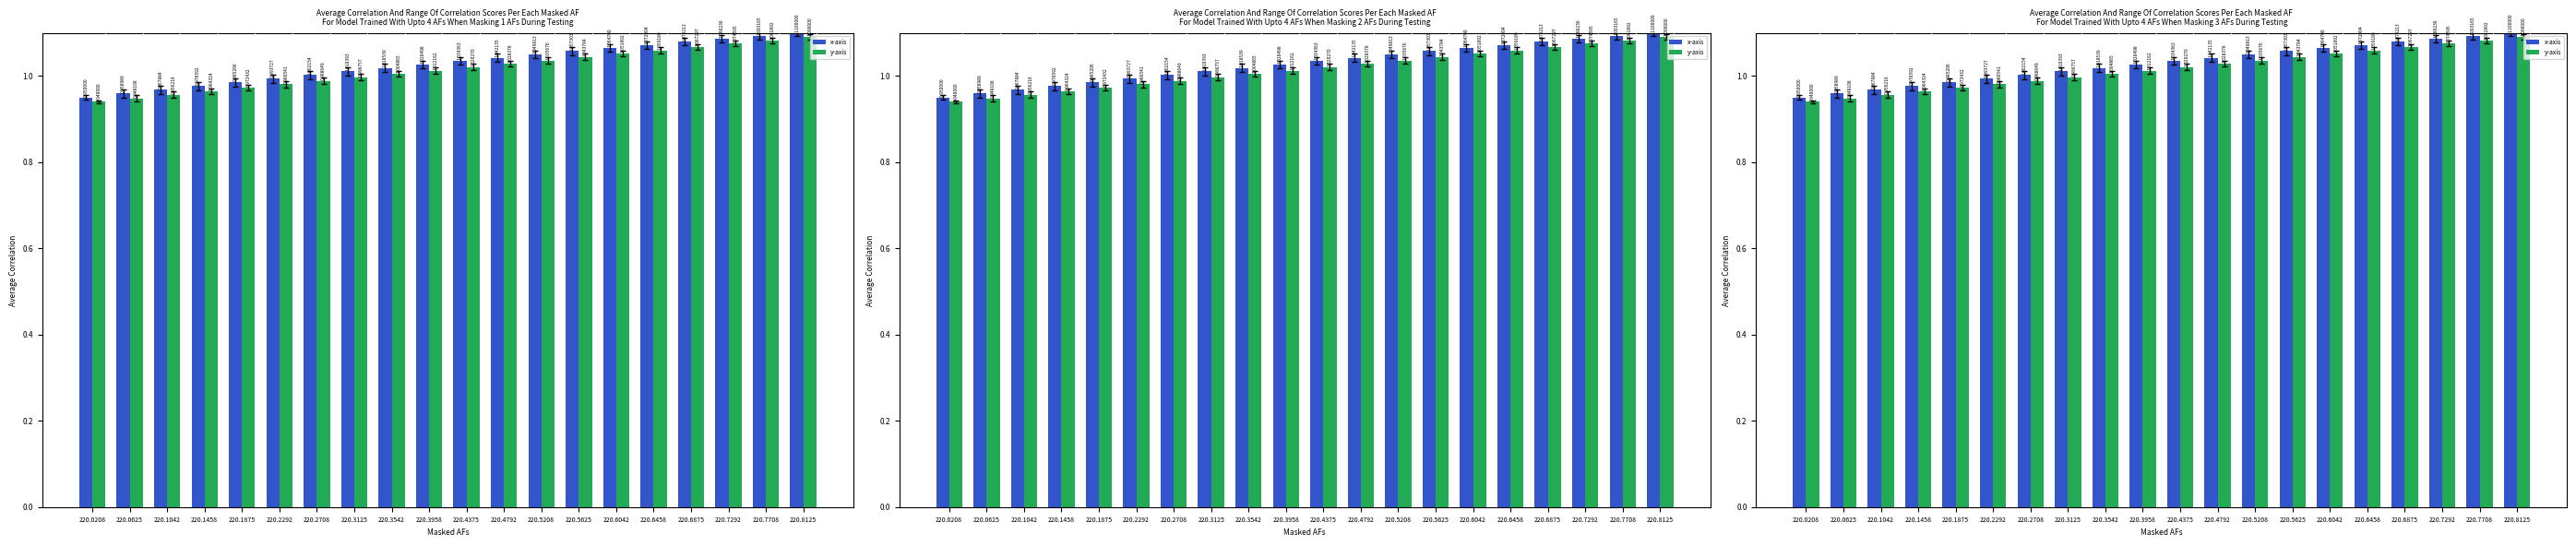

Rank the series by their maximum value, from lowest to highest.

y-axis, x-axis